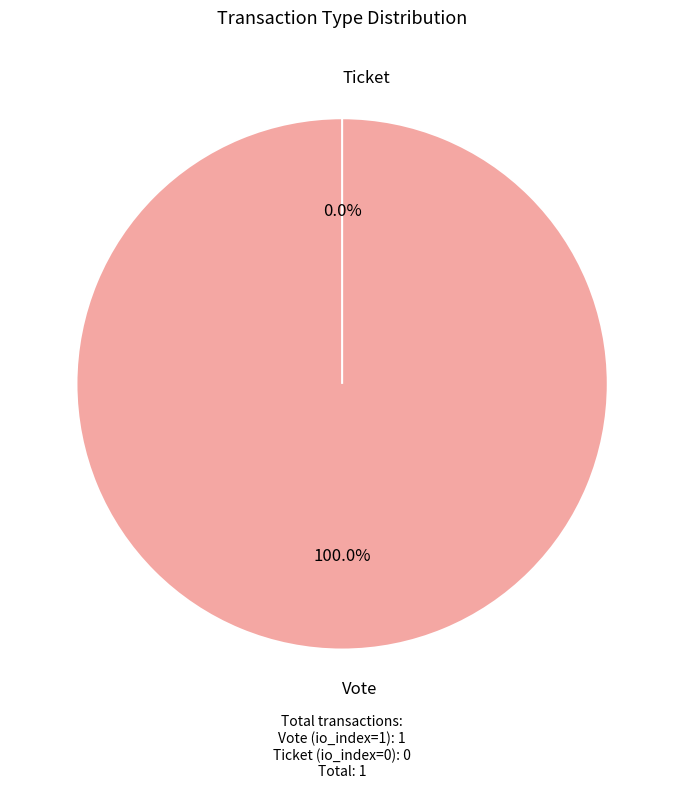

To the nearest percent, what is the average slice percentage?

50%